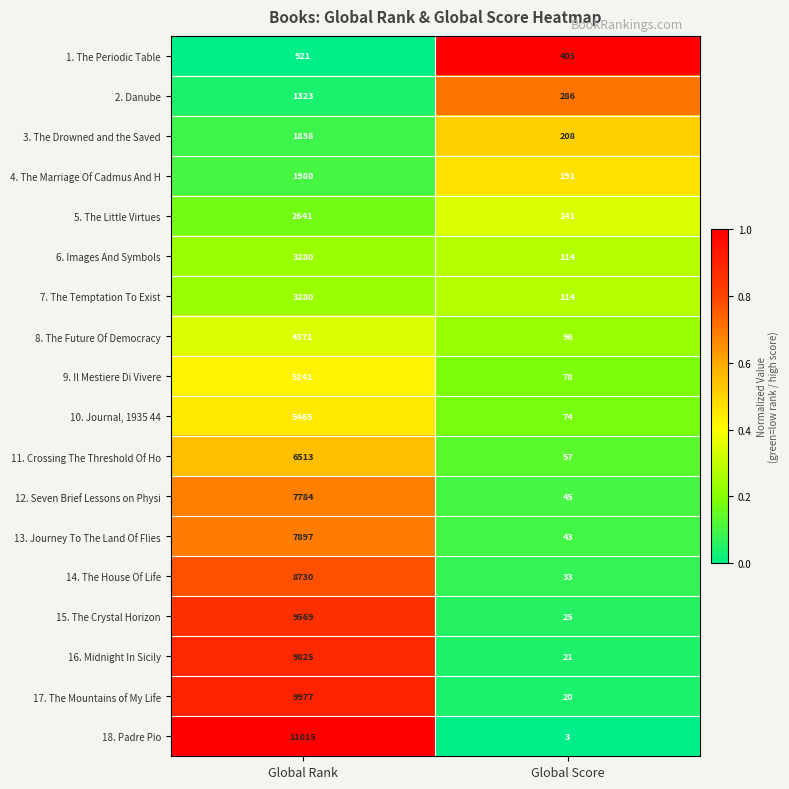

Which series changed the most between Global Rank and Global Score?

18. Padre Pio